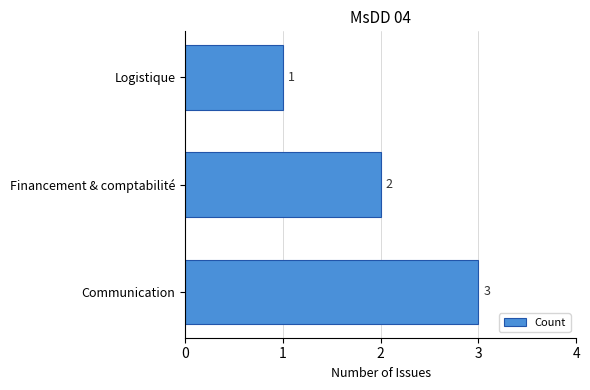

Rank the categories by value from highest to lowest.

Communication, Financement & comptabilité, Logistique